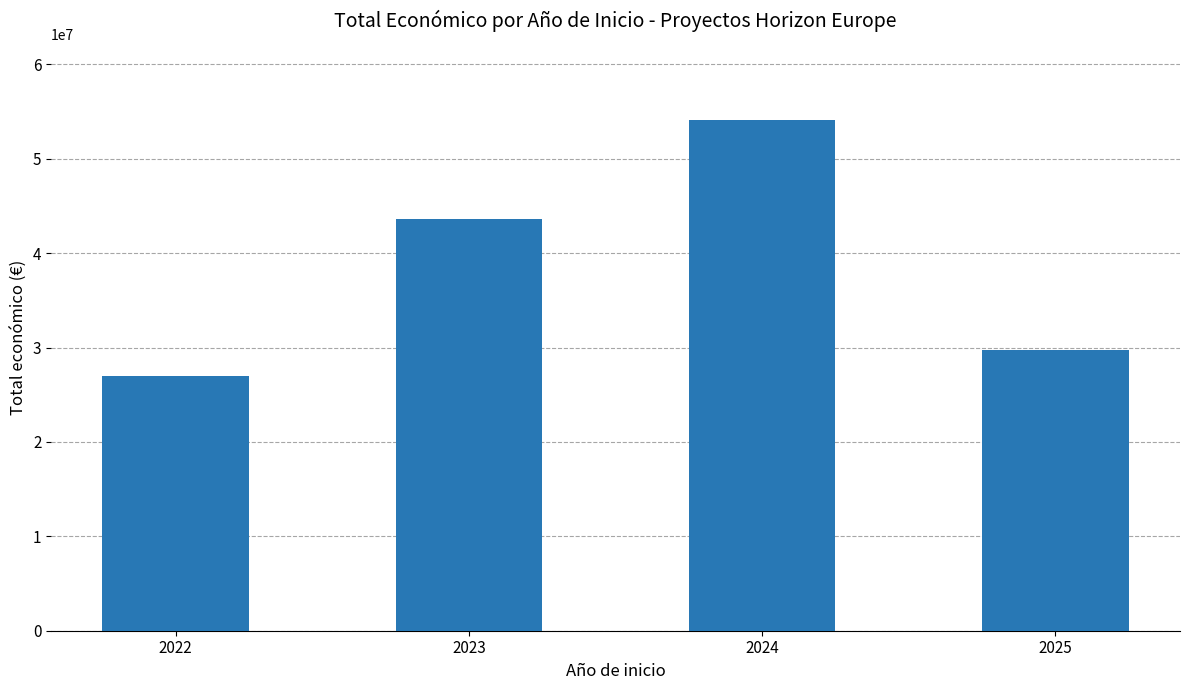

What is the value of the 3rd bar from the left?

54056281